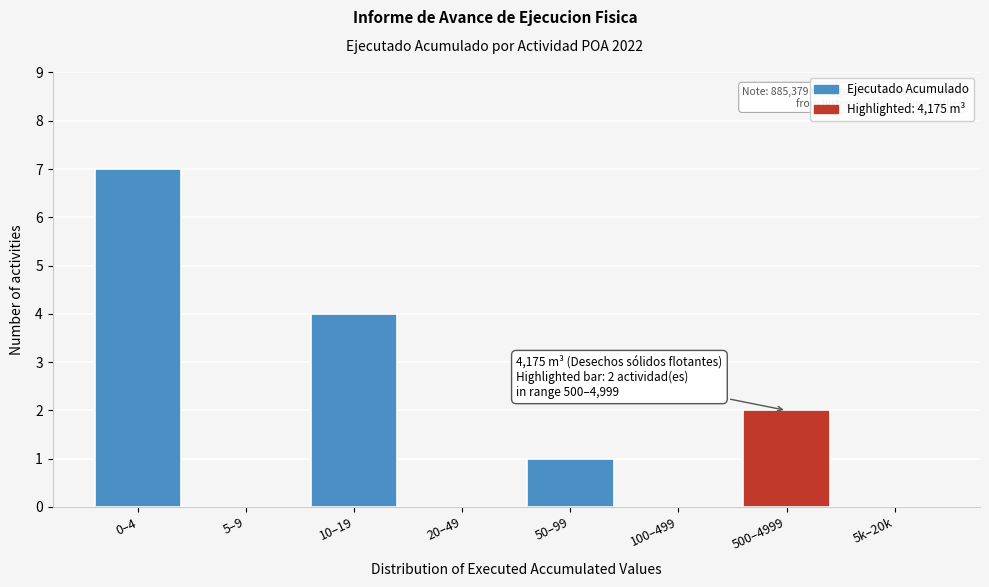

Reading left to right, extract all data points from this chart.

0–4=7	5–9=0	10–19=4	20–49=0	50–99=1	100–499=0	500–4999=2	5k–20k=0